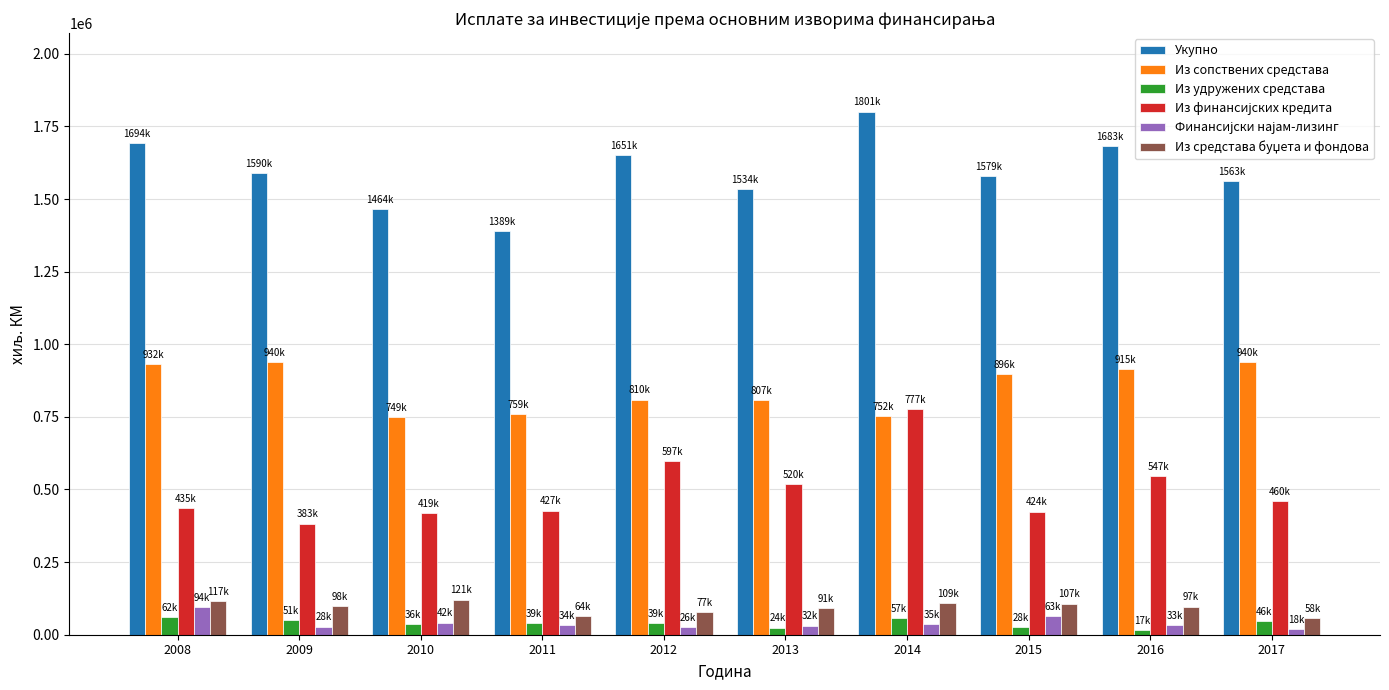

The value of Укупно at 2016 is 1683292. True or false?

True